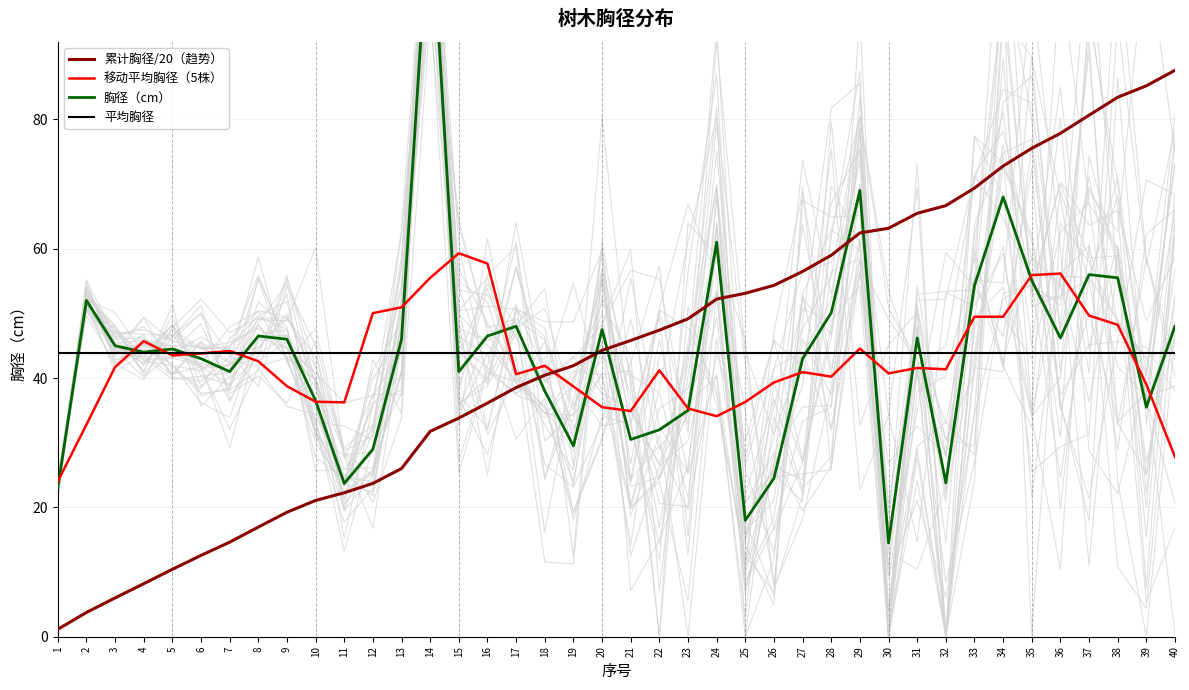

Which series has the widest spread of values?

胸径（cm）